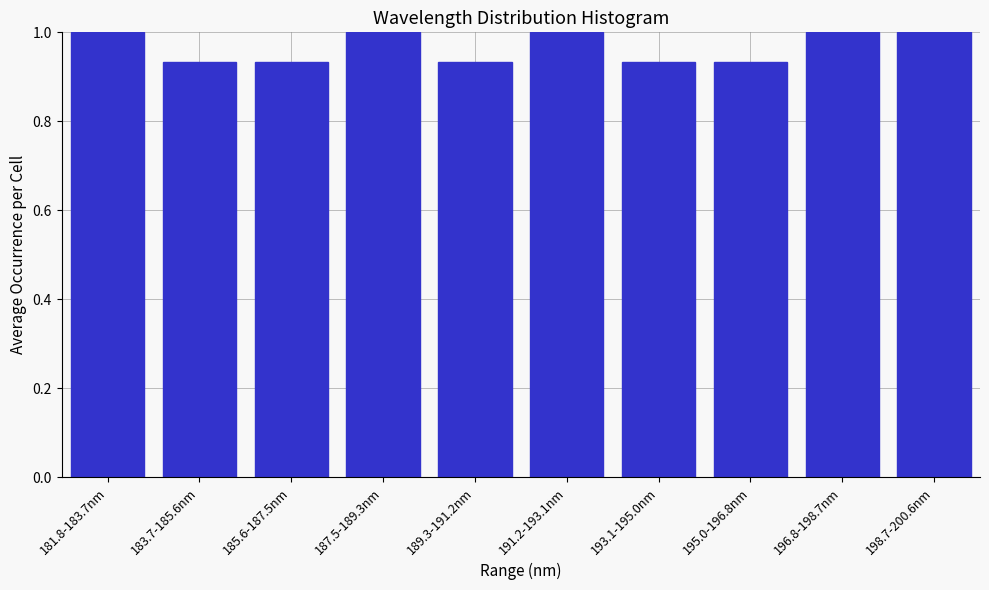

What is the greatest value displayed?

1.0